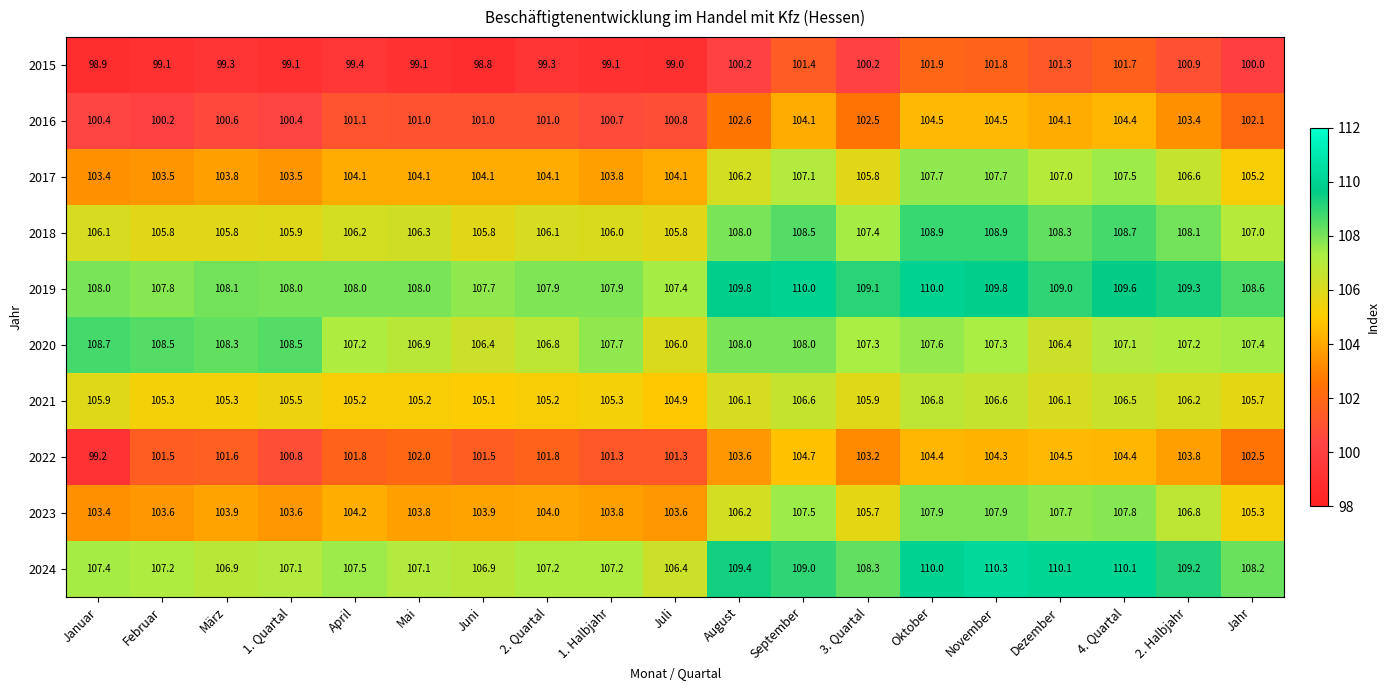

Is it true that 2018 equals 167.2 at März?

False